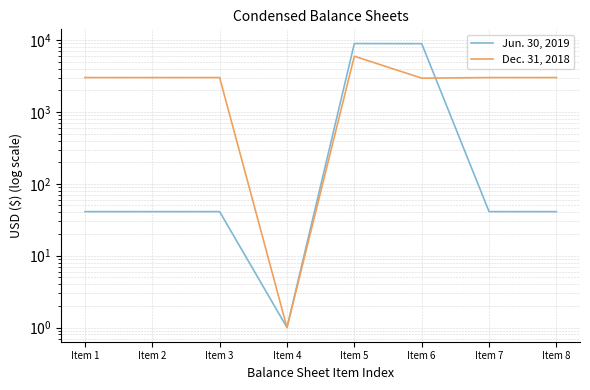

Rank the series by their average value, from highest to lowest.

Dec. 31, 2018, Jun. 30, 2019